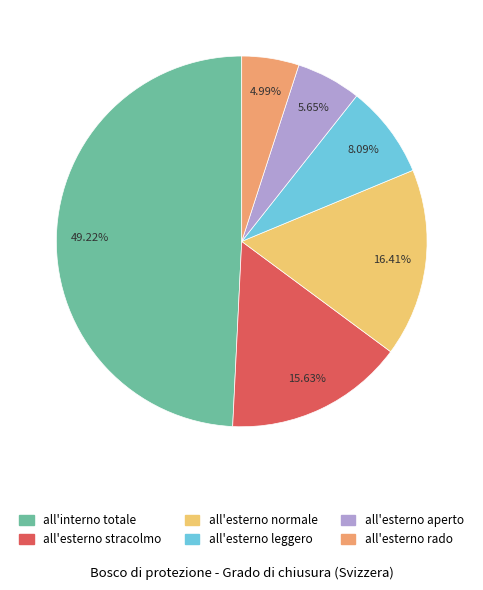

Does any single category account for the majority?

No